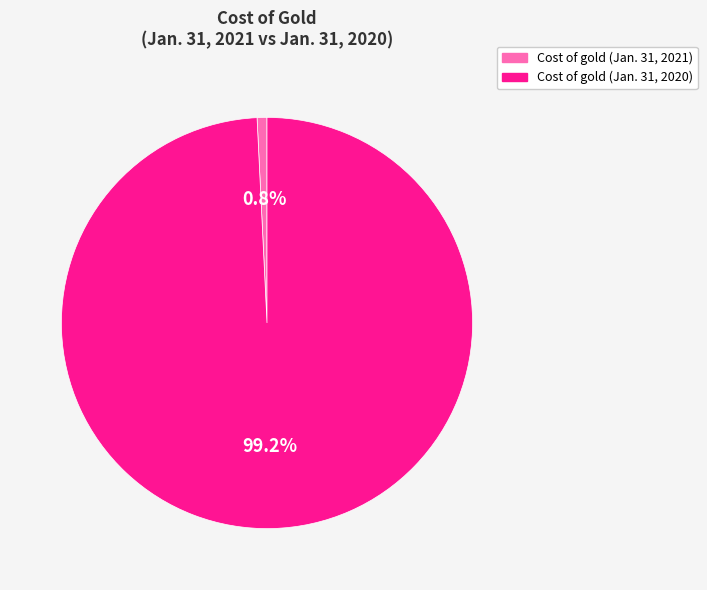

To the nearest percent, what is the difference between the largest and smallest slice percentages?

98%